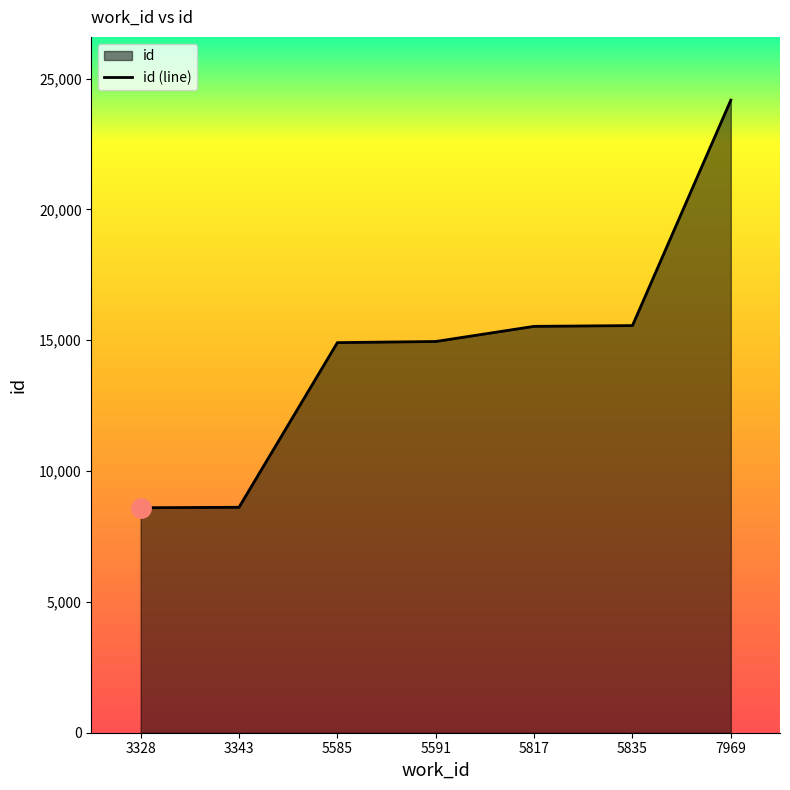

What is the change in value from 3328 to 5817?

+6933